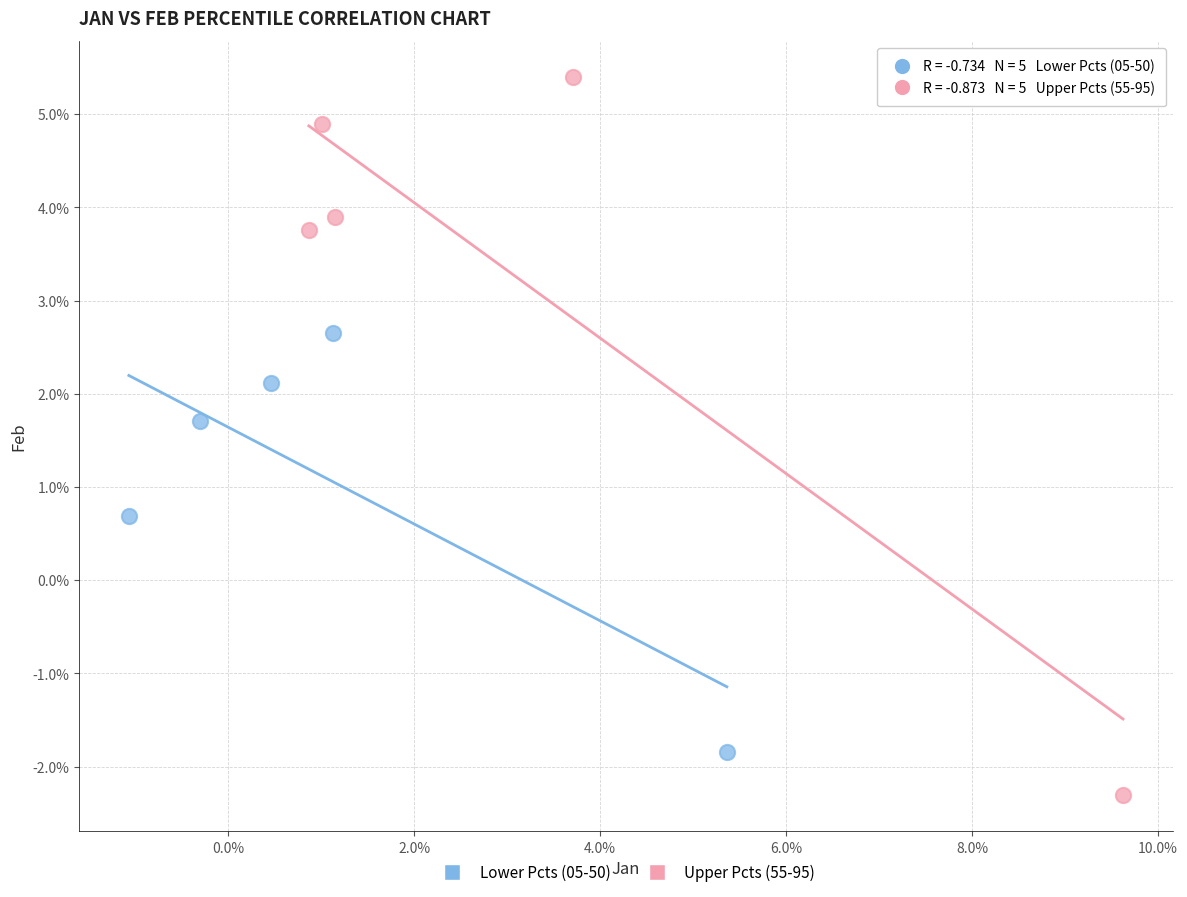

What are all the series names shown in the legend?

Lower Pcts (05-50), Upper Pcts (55-95)